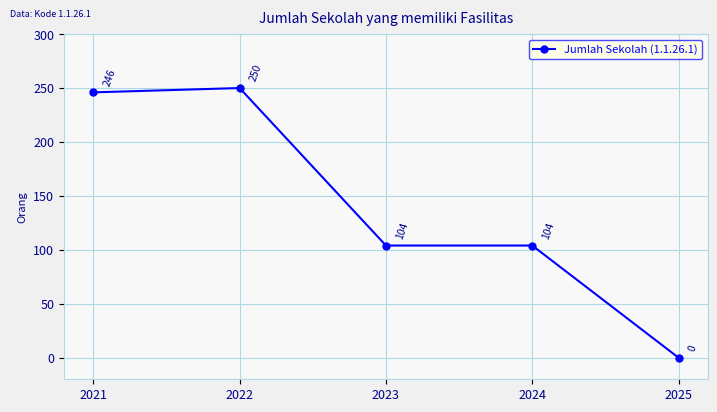

What is the change in value from 2024 to 2025?

-104